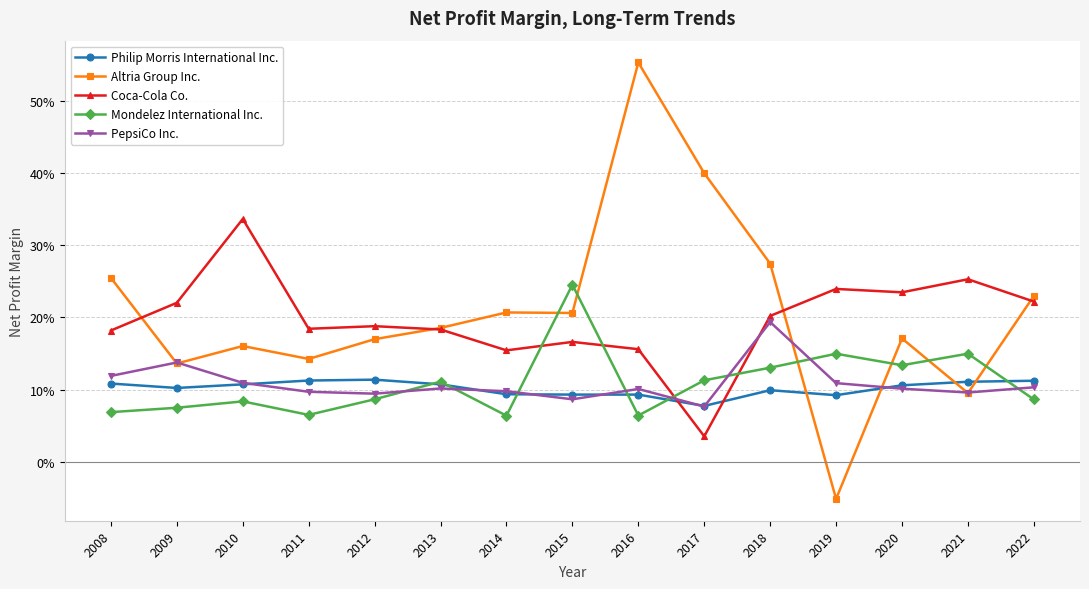

Rank the series by their maximum value, from lowest to highest.

Philip Morris International Inc., PepsiCo Inc., Mondelez International Inc., Coca-Cola Co., Altria Group Inc.